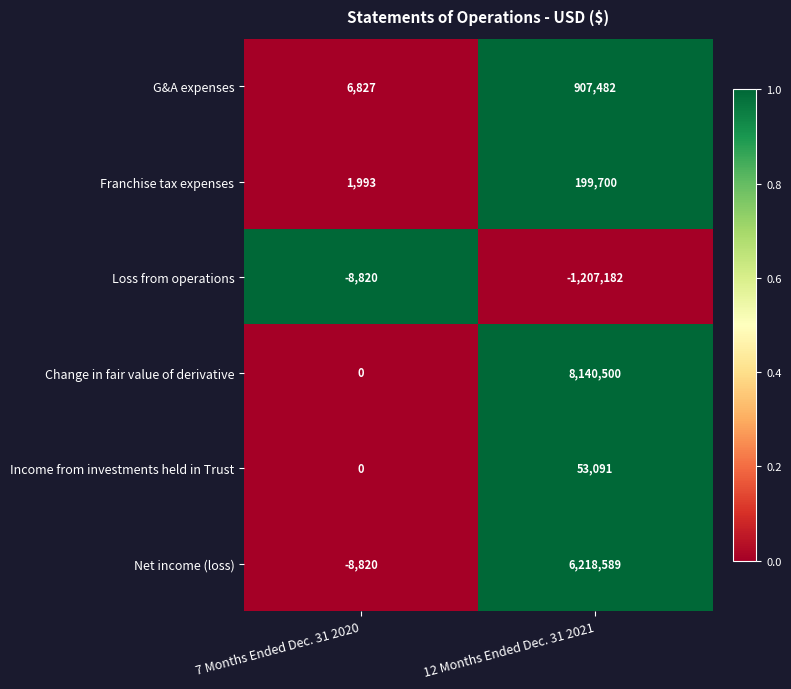

What is the maximum value for Net income (loss)?

6218589